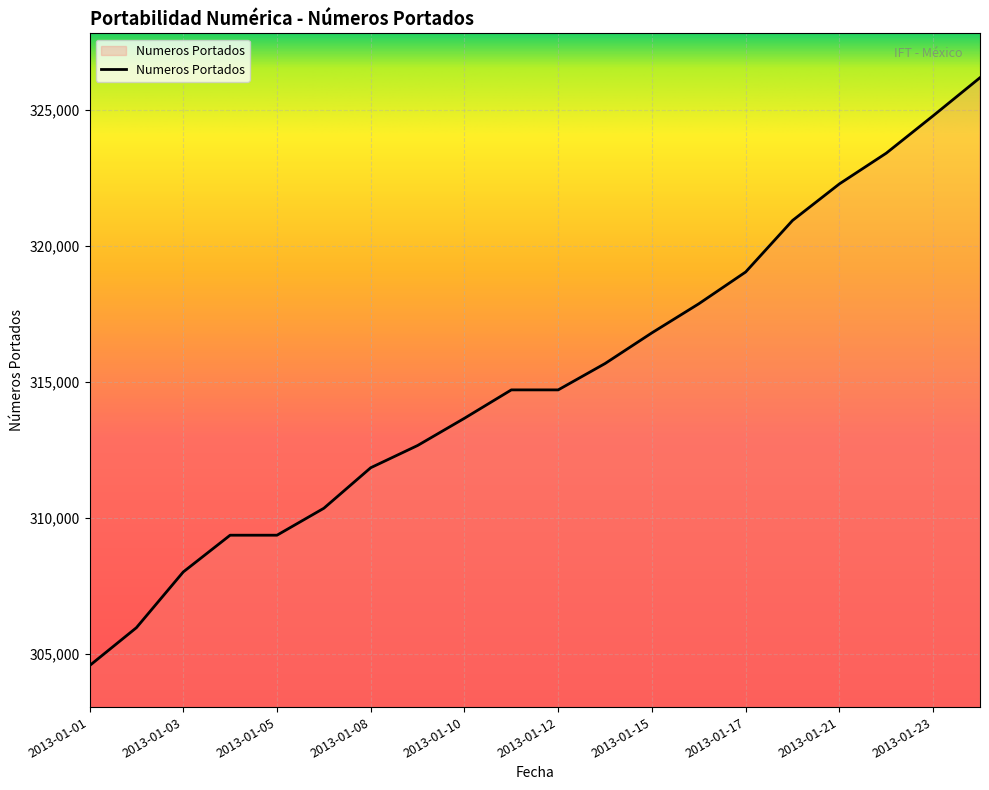

What is the difference between the maximum and minimum values?

21619